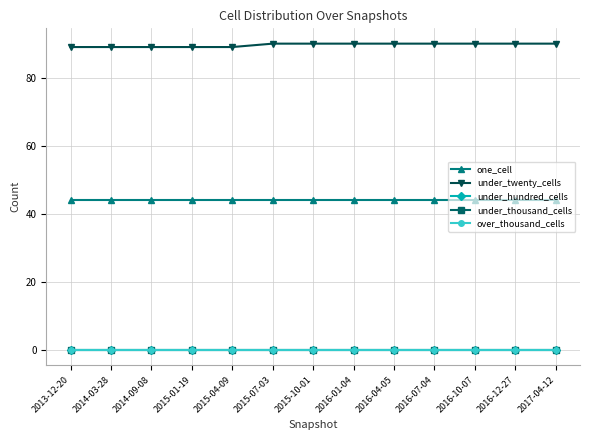

Rank the series at 2016-10-07 from highest to lowest value.

under_twenty_cells, one_cell, under_hundred_cells, under_thousand_cells, over_thousand_cells